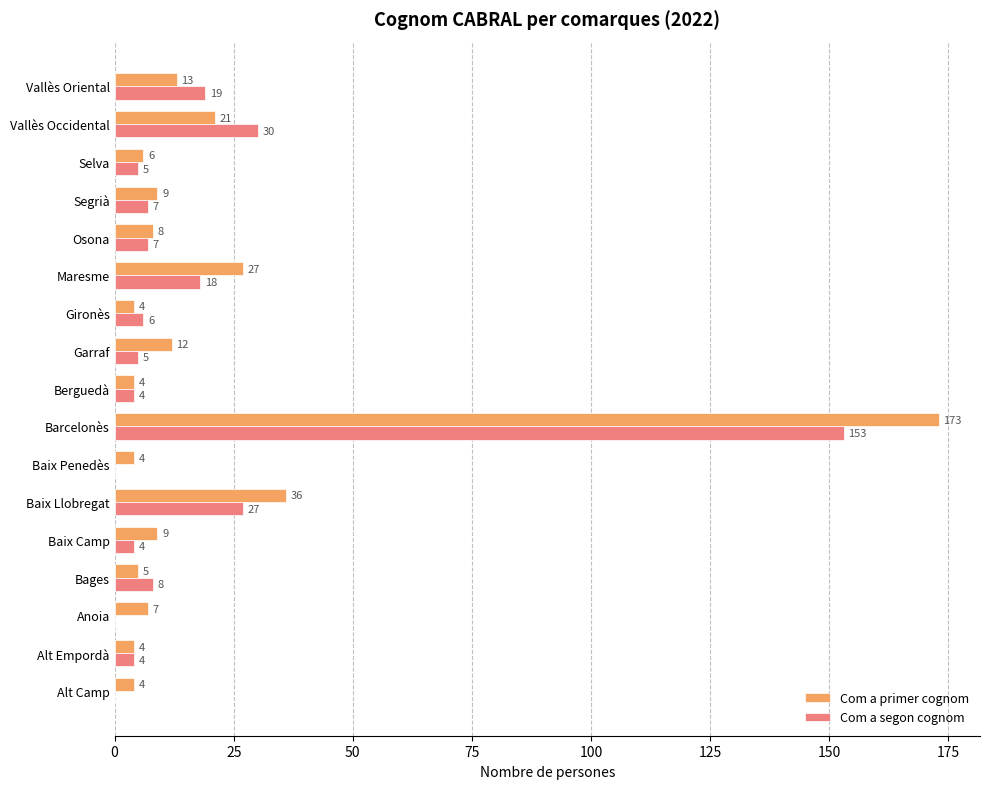

At which label is Com a primer cognom closest to 88?

Baix Llobregat